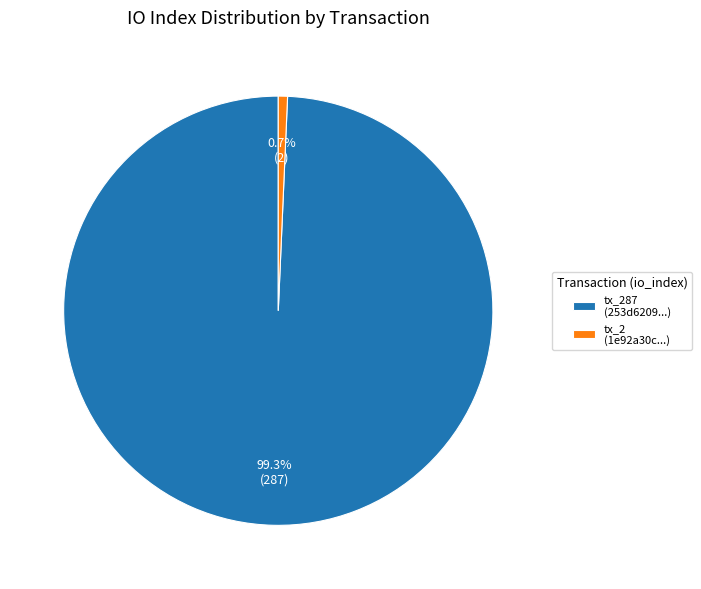

What percentage do tx_2 (1e92a30c...) and tx_287 (253d6209...) together represent?

100.0%